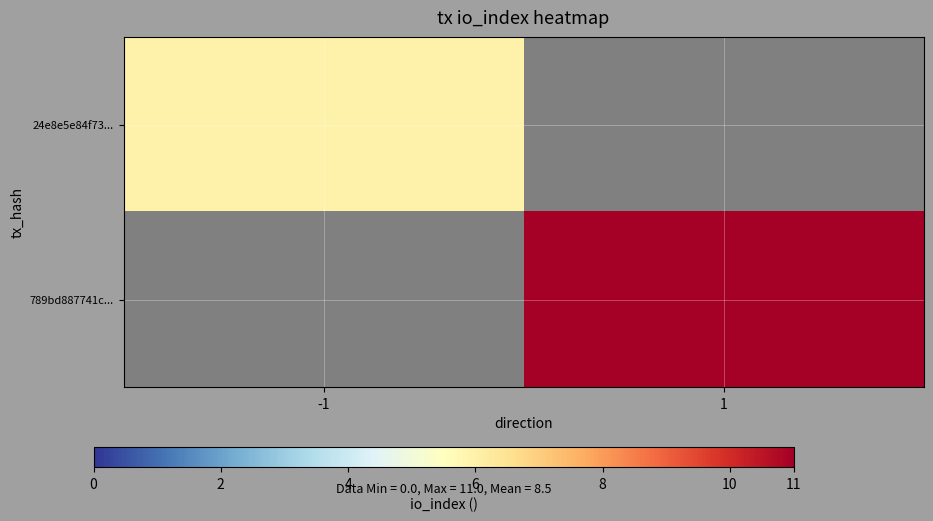

Rank the series by their average value, from lowest to highest.

24e8e5e84f73..., 789bd887741c...